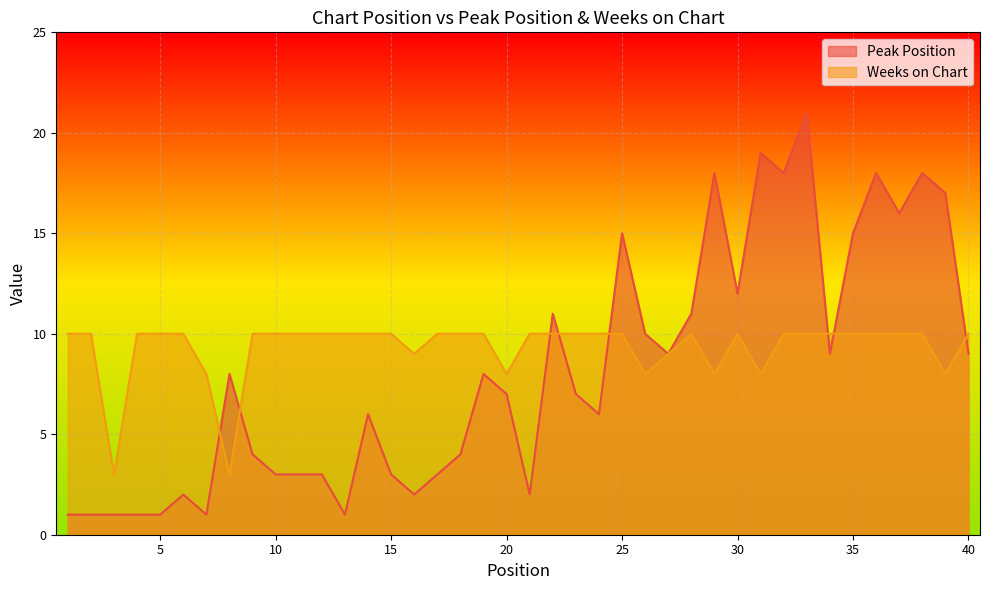

At which category does the chart reach its peak across all series?

33